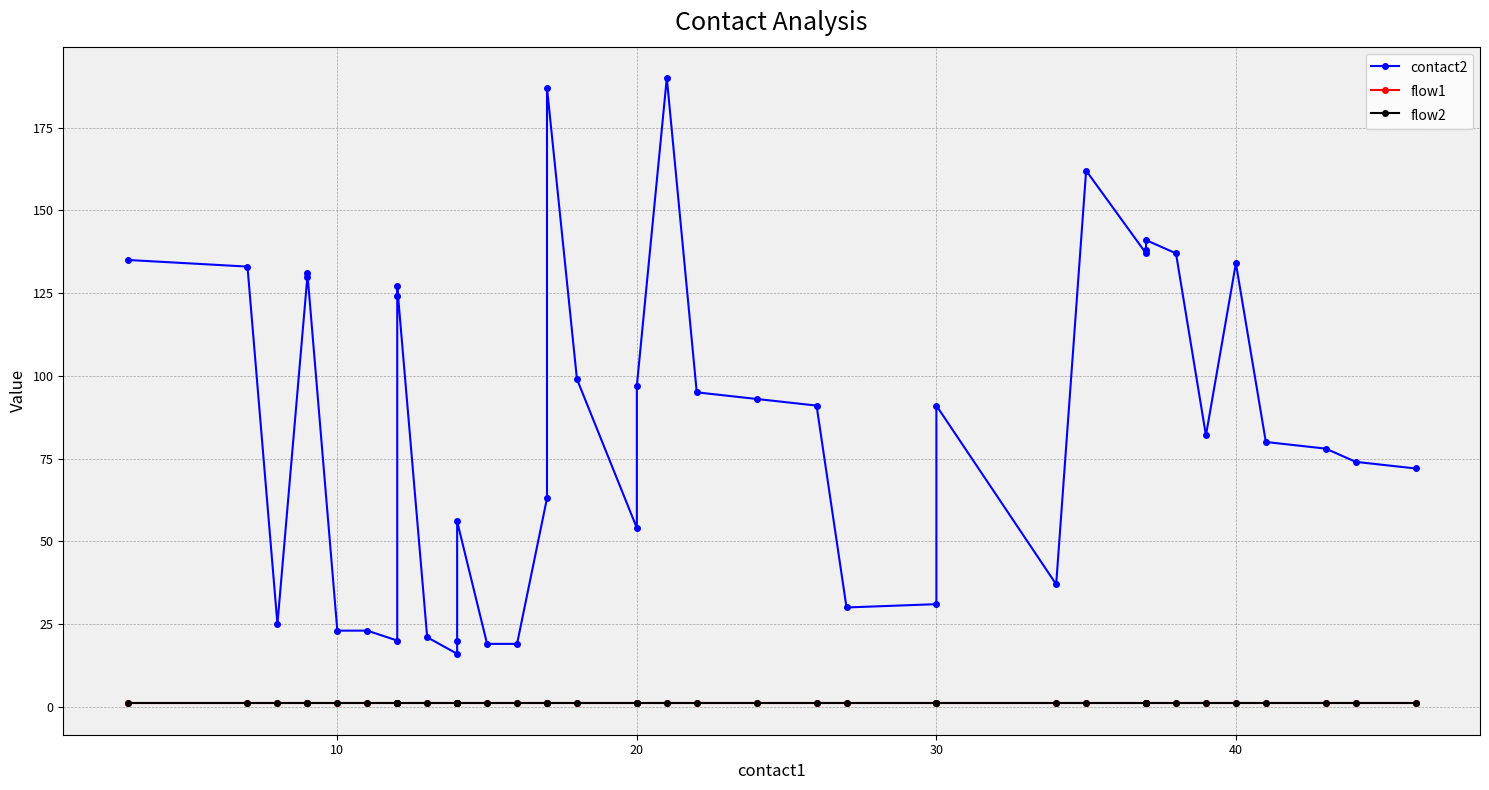

What is the highest value of the flow1 series?

1